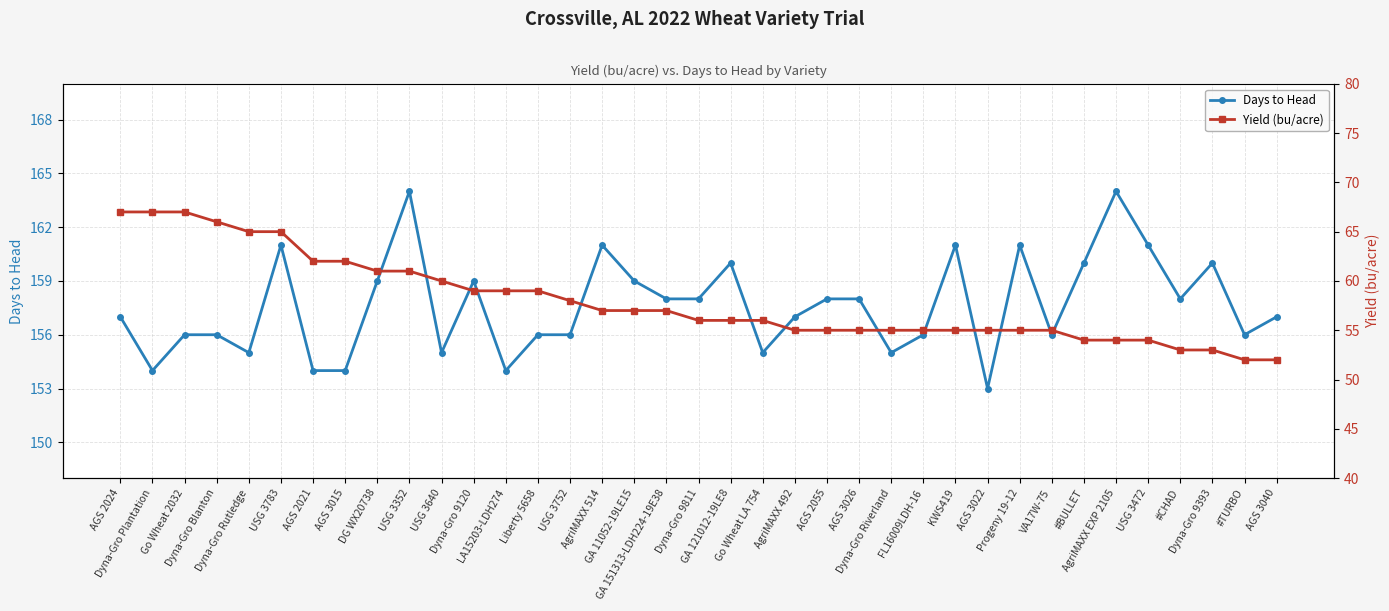

What are all the series names shown in the legend?

Days to Head, Yield (bu/acre)